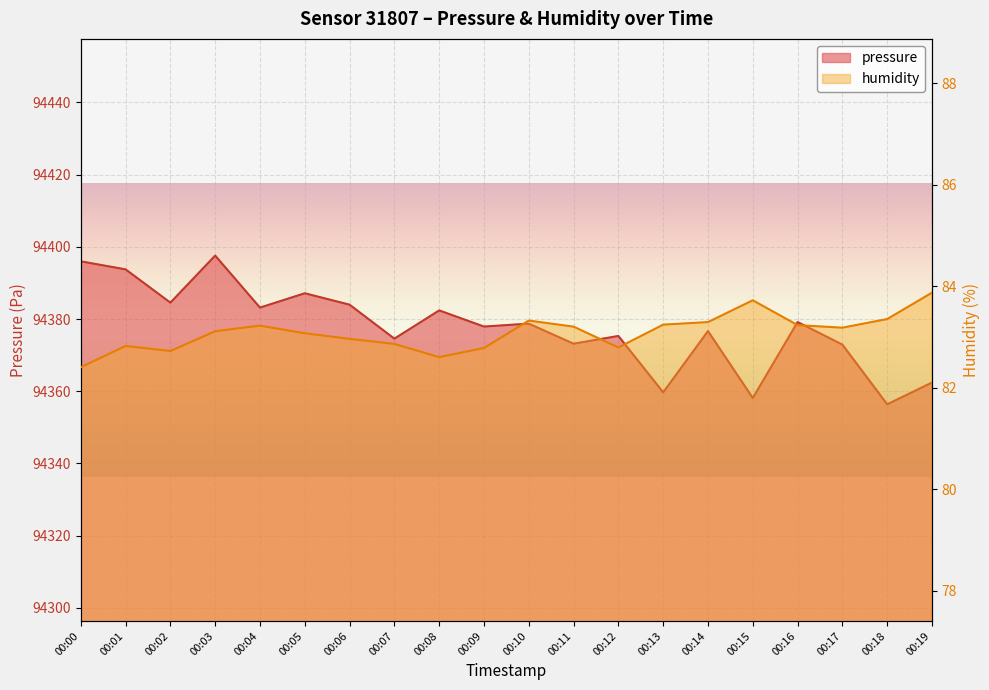

Reading left to right, list all the values displayed in this chart.

pressure: 00:00=94396.0	00:01=94393.8	00:02=94384.5	00:03=94397.6	00:04=94383.2	00:05=94387.1	00:06=94384.0	00:07=94374.6	00:08=94382.4	00:09=94377.9	00:10=94378.7	00:11=94373.2	00:12=94375.3	00:13=94359.7	00:14=94376.7	00:15=94358.1	00:16=94379.2	00:17=94372.9	00:18=94356.4	00:19=94362.4
humidity: 00:00=82.4	00:01=82.8	00:02=82.7	00:03=83.1	00:04=83.2	00:05=83.1	00:06=83.0	00:07=82.9	00:08=82.6	00:09=82.8	00:10=83.3	00:11=83.2	00:12=82.8	00:13=83.2	00:14=83.3	00:15=83.7	00:16=83.2	00:17=83.2	00:18=83.3	00:19=83.9